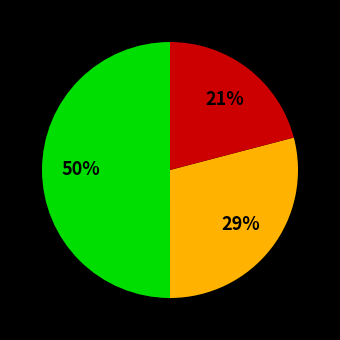

To the nearest percent, what is the average slice percentage?

33%